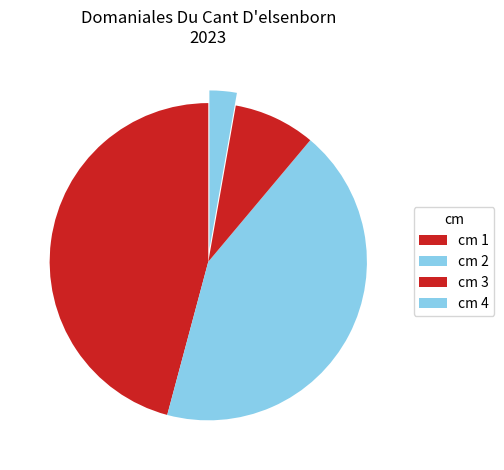

How many slices are in this pie chart?

4